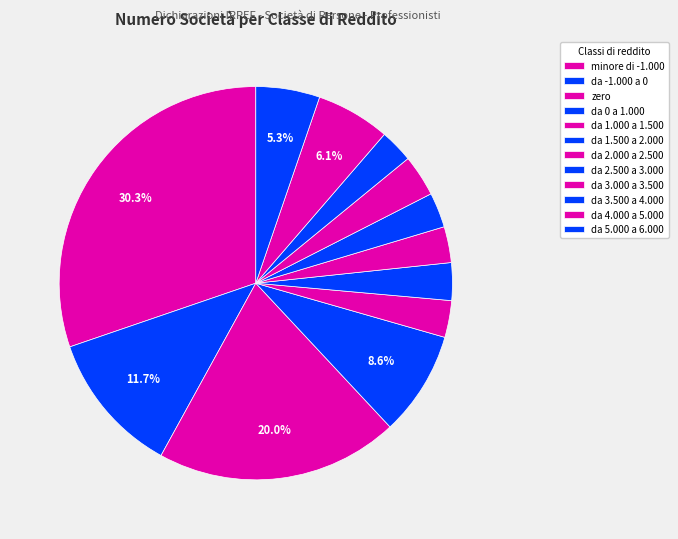

Which category has the smallest portion of the pie?

da 3.500 a 4.000